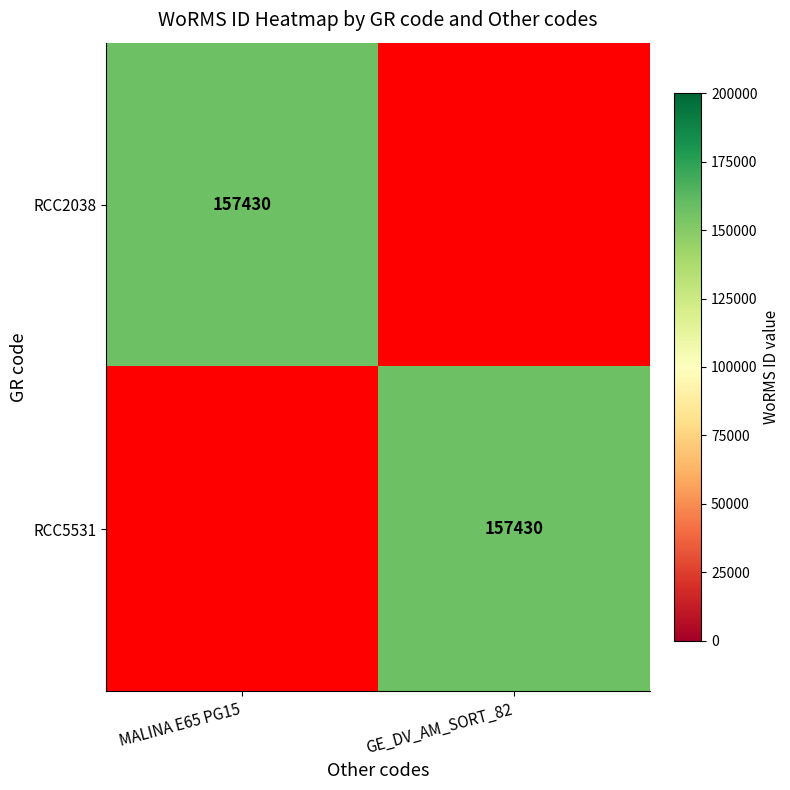

Between MALINA E65 PG15 and GE_DV_AM_SORT_82, which is larger?

MALINA E65 PG15